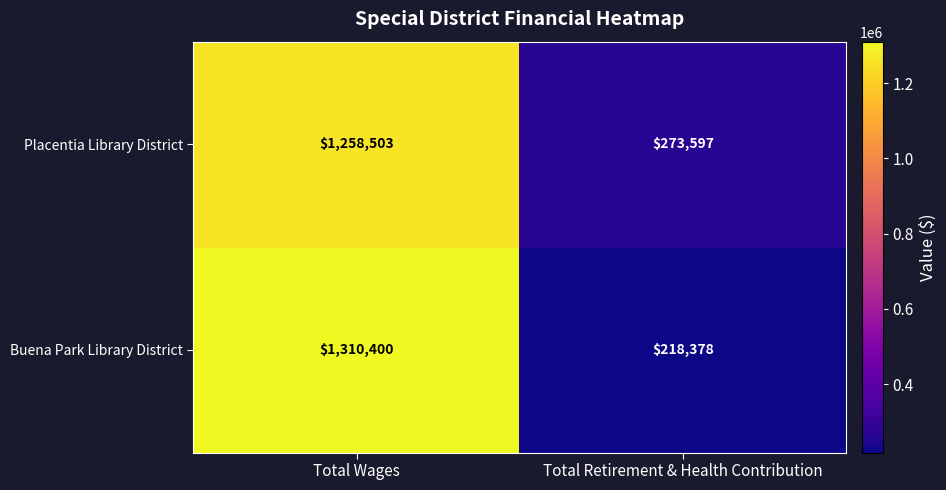

Which series has the largest total across all categories?

Placentia Library District